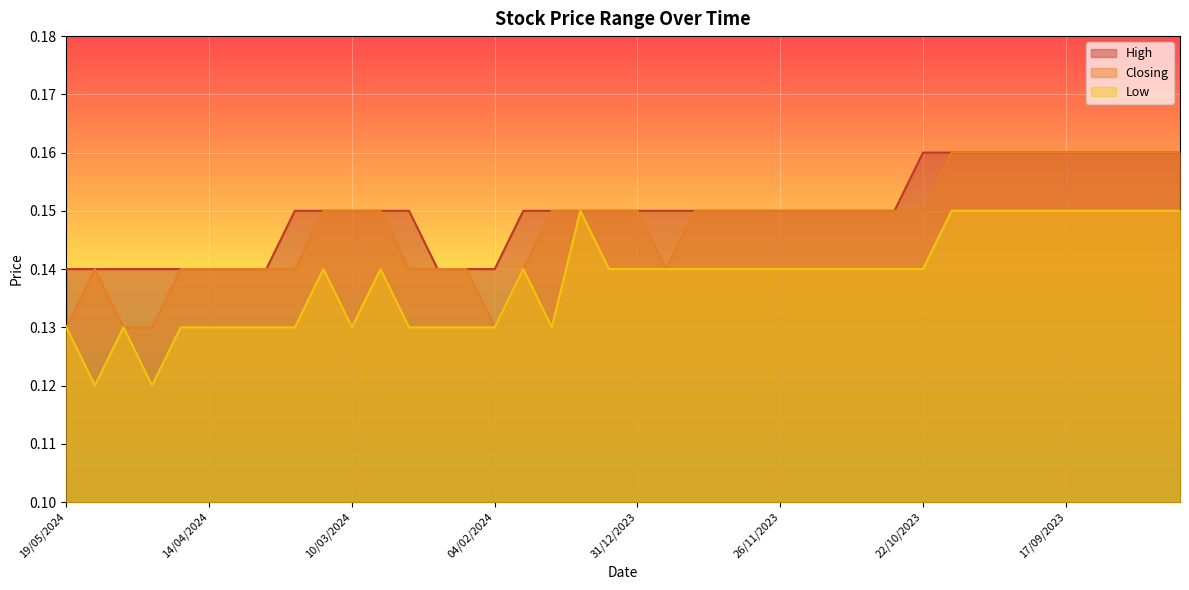

The Closing series shows 0.2 at 24/09/2023. True or false?

True